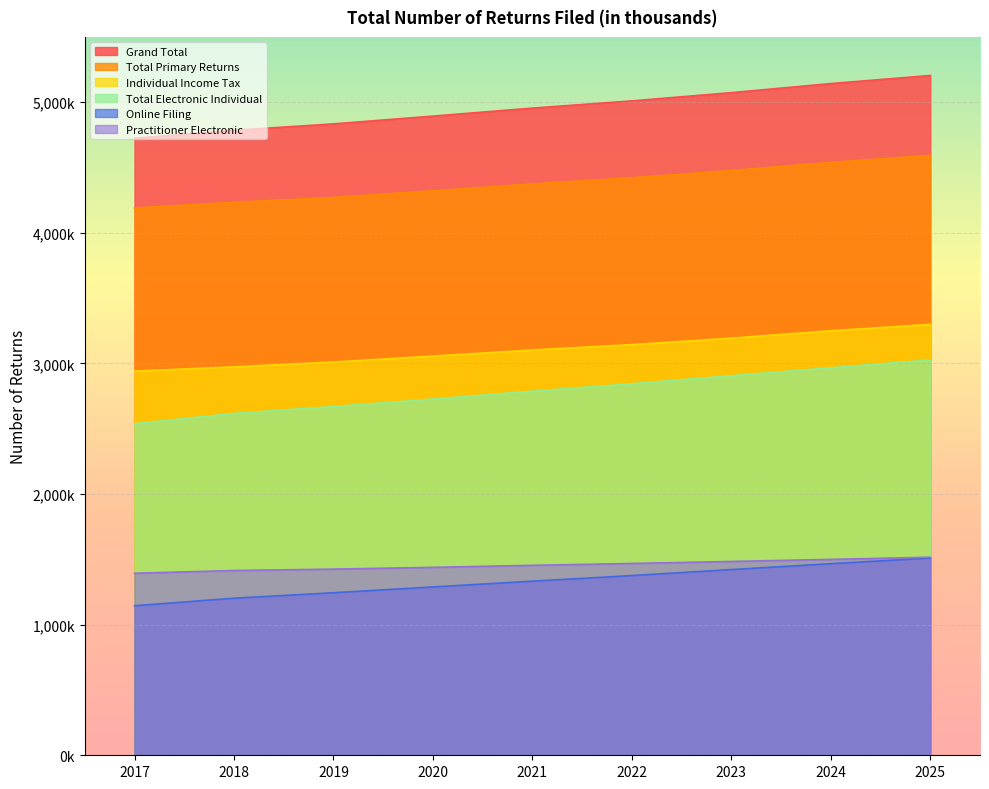

What is the value of the Online Filing point at the 2nd from the left?

1202500